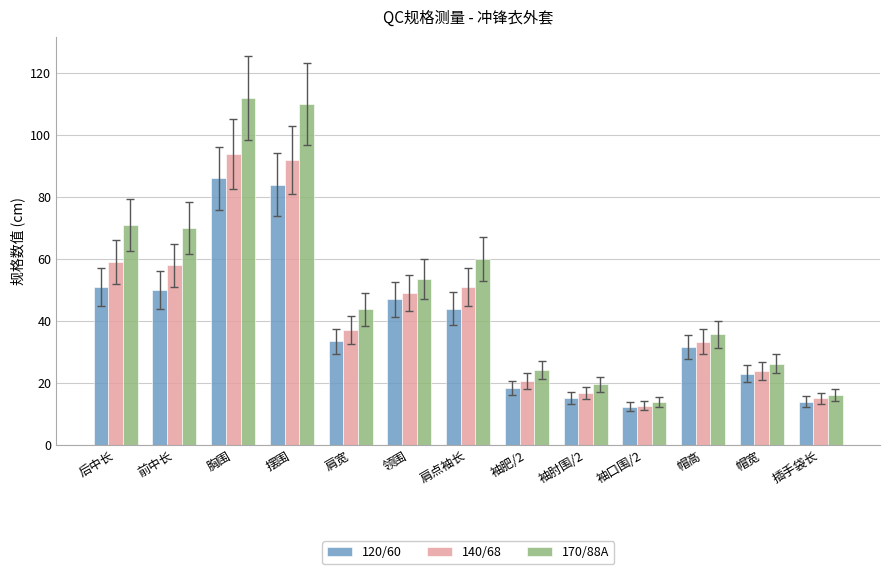

Read the 170/88A value at 肩点袖长.

60.0